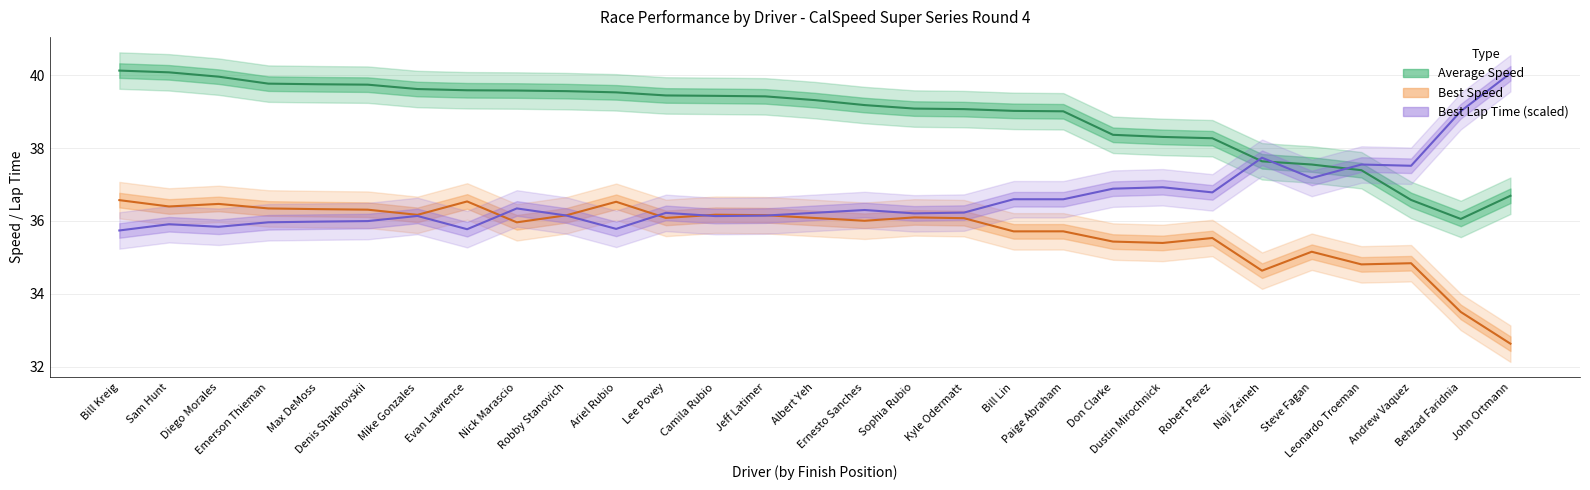

At which label is Best Speed closest to 34?

Behzad Faridnia